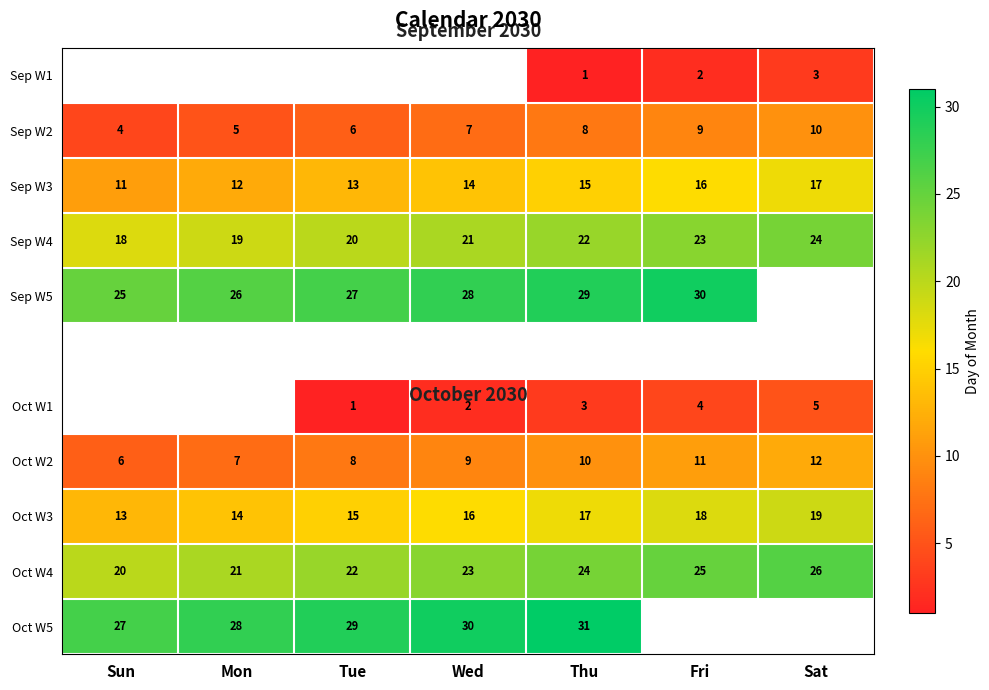

What is the maximum value shown in the chart?

31.0